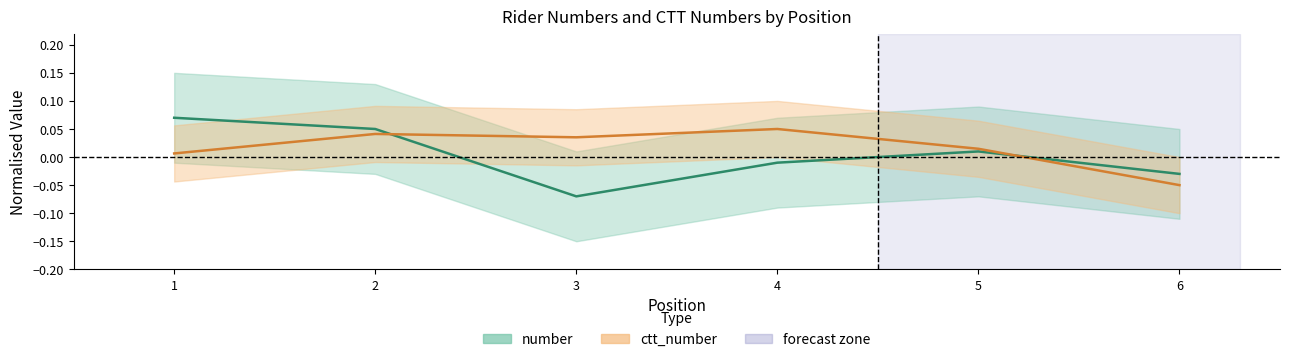

What is the approximate value of number at 3?

-0.1